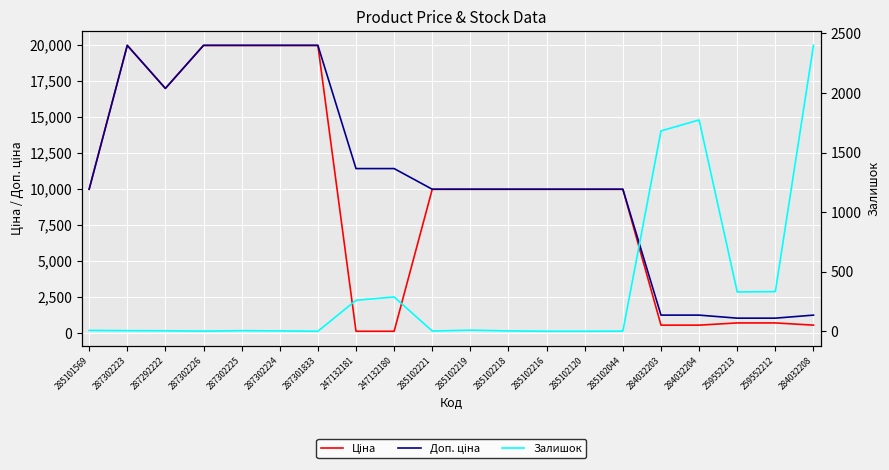

At which category does the chart reach its peak across all series?

287302223